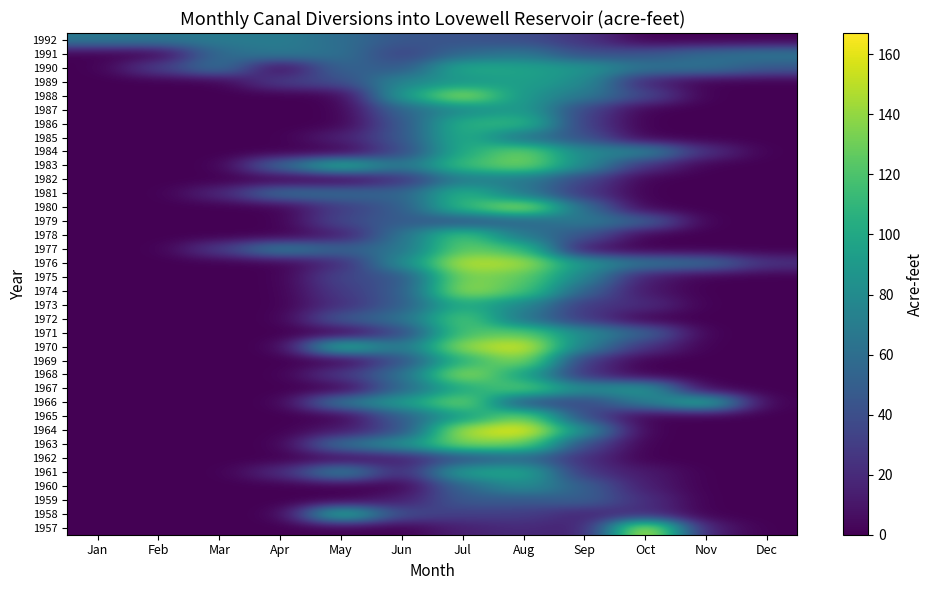

Reading right to left, transcribe all the data shown in this chart.

1957: Dec=0.0	Nov=12.8	Oct=167.1	Sep=13.1	Aug=20.0	Jul=14.6	Jun=0.0	May=0.0	Apr=0.0	Mar=0.0	Feb=0.0	Jan=0.0
1958: Dec=0.0	Nov=0.0	Oct=22.1	Sep=17.0	Aug=30.6	Jul=30.5	Jun=37.1	May=116.6	Apr=0.0	Mar=0.0	Feb=0.0	Jan=0.0
1959: Dec=0.0	Nov=0.0	Oct=22.4	Sep=51.5	Aug=45.6	Jul=47.8	Jun=13.6	May=0.0	Apr=0.0	Mar=0.0	Feb=0.0	Jan=0.0
1960: Dec=0.0	Nov=0.0	Oct=13.0	Sep=51.1	Aug=82.7	Jul=55.5	Jun=0.0	May=0.0	Apr=0.0	Mar=0.0	Feb=0.0	Jan=0.0
1961: Dec=0.0	Nov=0.0	Oct=11.8	Sep=25.1	Aug=101.6	Jul=98.0	Jun=16.0	May=80.8	Apr=20.0	Mar=0.0	Feb=0.0	Jan=0.0
1962: Dec=0.0	Nov=0.0	Oct=0.0	Sep=21.4	Aug=55.6	Jul=41.8	Jun=13.3	May=4.0	Apr=0.0	Mar=0.0	Feb=0.0	Jan=0.0
1963: Dec=0.0	Nov=0.0	Oct=0.0	Sep=37.5	Aug=131.7	Jul=136.1	Jun=84.7	May=64.2	Apr=0.0	Mar=0.0	Feb=0.0	Jan=0.0
1964: Dec=0.0	Nov=0.0	Oct=0.0	Sep=83.8	Aug=165.3	Jul=150.4	Jun=38.8	May=10.9	Apr=0.0	Mar=0.0	Feb=0.0	Jan=0.0
1965: Dec=0.0	Nov=0.0	Oct=0.0	Sep=36.6	Aug=136.6	Jul=92.1	Jun=50.1	May=0.0	Apr=0.0	Mar=0.0	Feb=0.0	Jan=0.0
1966: Dec=0.0	Nov=108.9	Oct=70.0	Sep=34.6	Aug=39.6	Jul=138.3	Jun=91.8	May=69.8	Apr=0.0	Mar=0.0	Feb=0.0	Jan=0.0
1967: Dec=0.0	Nov=0.0	Oct=92.6	Sep=80.0	Aug=128.3	Jul=101.6	Jun=55.3	May=0.0	Apr=0.0	Mar=0.0	Feb=0.0	Jan=0.0
1968: Dec=0.0	Nov=0.0	Oct=0.0	Sep=23.0	Aug=95.7	Jul=146.6	Jun=60.7	May=28.8	Apr=0.0	Mar=0.0	Feb=0.0	Jan=0.0
1969: Dec=0.0	Nov=0.0	Oct=0.0	Sep=25.8	Aug=141.3	Jul=108.3	Jun=41.1	May=0.0	Apr=0.0	Mar=0.0	Feb=0.0	Jan=0.0
1970: Dec=0.0	Nov=0.0	Oct=23.7	Sep=71.8	Aug=160.2	Jul=143.0	Jun=62.5	May=113.6	Apr=0.0	Mar=0.0	Feb=0.0	Jan=0.0
1971: Dec=0.0	Nov=0.0	Oct=54.8	Sep=80.6	Aug=127.2	Jul=120.4	Jun=35.6	May=0.0	Apr=0.0	Mar=0.0	Feb=0.0	Jan=0.0
1972: Dec=0.0	Nov=0.0	Oct=0.0	Sep=27.3	Aug=63.0	Jul=127.3	Jun=61.1	May=47.8	Apr=0.0	Mar=0.0	Feb=0.0	Jan=0.0
1973: Dec=0.0	Nov=0.0	Oct=22.0	Sep=26.7	Aug=77.8	Jul=105.1	Jun=48.0	May=22.9	Apr=0.0	Mar=0.0	Feb=0.0	Jan=0.0
1974: Dec=0.0	Nov=0.0	Oct=9.8	Sep=52.3	Aug=121.1	Jul=144.8	Jun=46.3	May=29.3	Apr=0.0	Mar=0.0	Feb=0.0	Jan=0.0
1975: Dec=0.0	Nov=0.0	Oct=11.7	Sep=74.9	Aug=126.8	Jul=137.0	Jun=42.3	May=35.9	Apr=0.0	Mar=0.0	Feb=0.0	Jan=0.0
1976: Dec=24.3	Nov=59.9	Oct=65.6	Sep=87.3	Aug=146.4	Jul=151.8	Jun=80.1	May=20.0	Apr=0.0	Mar=0.0	Feb=0.0	Jan=0.0
1977: Dec=0.0	Nov=0.0	Oct=0.0	Sep=8.2	Aug=116.1	Jul=129.2	Jun=63.1	May=52.0	Apr=73.9	Mar=30.2	Feb=0.0	Jan=0.0
1978: Dec=0.0	Nov=0.0	Oct=0.0	Sep=44.0	Aug=65.7	Jul=124.1	Jun=63.9	May=12.6	Apr=0.0	Mar=0.0	Feb=0.0	Jan=0.0
1979: Dec=0.0	Nov=0.0	Oct=53.6	Sep=69.4	Aug=53.2	Jul=42.2	Jun=49.0	May=36.9	Apr=0.0	Mar=0.0	Feb=0.0	Jan=0.0
1980: Dec=0.0	Nov=0.0	Oct=0.0	Sep=59.2	Aug=150.0	Jul=112.5	Jun=47.6	May=30.3	Apr=0.0	Mar=0.0	Feb=0.0	Jan=0.0
1981: Dec=0.0	Nov=0.0	Oct=0.0	Sep=26.3	Aug=66.6	Jul=110.2	Jun=52.6	May=58.8	Apr=62.0	Mar=17.9	Feb=0.0	Jan=0.0
1982: Dec=0.0	Nov=0.0	Oct=0.0	Sep=33.8	Aug=68.2	Jul=70.5	Jun=23.4	May=0.0	Apr=0.0	Mar=0.0	Feb=0.0	Jan=0.0
1983: Dec=0.0	Nov=0.0	Oct=22.8	Sep=79.9	Aug=135.0	Jul=116.1	Jun=63.4	May=110.1	Apr=57.9	Mar=0.0	Feb=0.0	Jan=0.0
1984: Dec=0.0	Nov=23.3	Oct=78.2	Sep=76.9	Aug=133.4	Jul=102.5	Jun=36.5	May=0.0	Apr=0.0	Mar=0.0	Feb=0.0	Jan=0.0
1985: Dec=0.0	Nov=0.0	Oct=0.0	Sep=42.6	Aug=60.9	Jul=107.4	Jun=43.9	May=15.2	Apr=0.0	Mar=0.0	Feb=0.0	Jan=0.0
1986: Dec=0.0	Nov=0.0	Oct=0.0	Sep=30.0	Aug=112.3	Jul=107.3	Jun=45.3	May=0.0	Apr=0.0	Mar=0.0	Feb=0.0	Jan=0.0
1987: Dec=0.0	Nov=0.0	Oct=0.0	Sep=34.1	Aug=93.2	Jul=78.5	Jun=55.8	May=0.0	Apr=0.0	Mar=0.0	Feb=0.0	Jan=0.0
1988: Dec=0.0	Nov=0.0	Oct=37.2	Sep=67.6	Aug=87.0	Jul=146.8	Jun=92.2	May=0.0	Apr=0.0	Mar=0.0	Feb=0.0	Jan=0.0
1989: Dec=0.0	Nov=0.0	Oct=15.6	Sep=80.8	Aug=95.2	Jul=87.2	Jun=77.0	May=38.5	Apr=31.3	Mar=0.0	Feb=0.0	Jan=0.0
1990: Dec=46.5	Nov=64.2	Oct=64.0	Sep=88.2	Aug=97.2	Jul=103.3	Jun=44.6	May=56.0	Apr=0.0	Mar=64.9	Feb=32.2	Jan=0.0
1991: Dec=66.6	Nov=58.8	Oct=44.5	Sep=39.4	Aug=66.8	Jul=57.3	Jun=31.5	May=62.3	Apr=67.5	Mar=58.9	Feb=0.0	Jan=0.0
1992: Dec=0.0	Nov=0.0	Oct=0.0	Sep=24.7	Aug=39.4	Jul=42.4	Jun=44.7	May=59.8	Apr=69.7	Mar=68.3	Feb=65.6	Jan=67.1